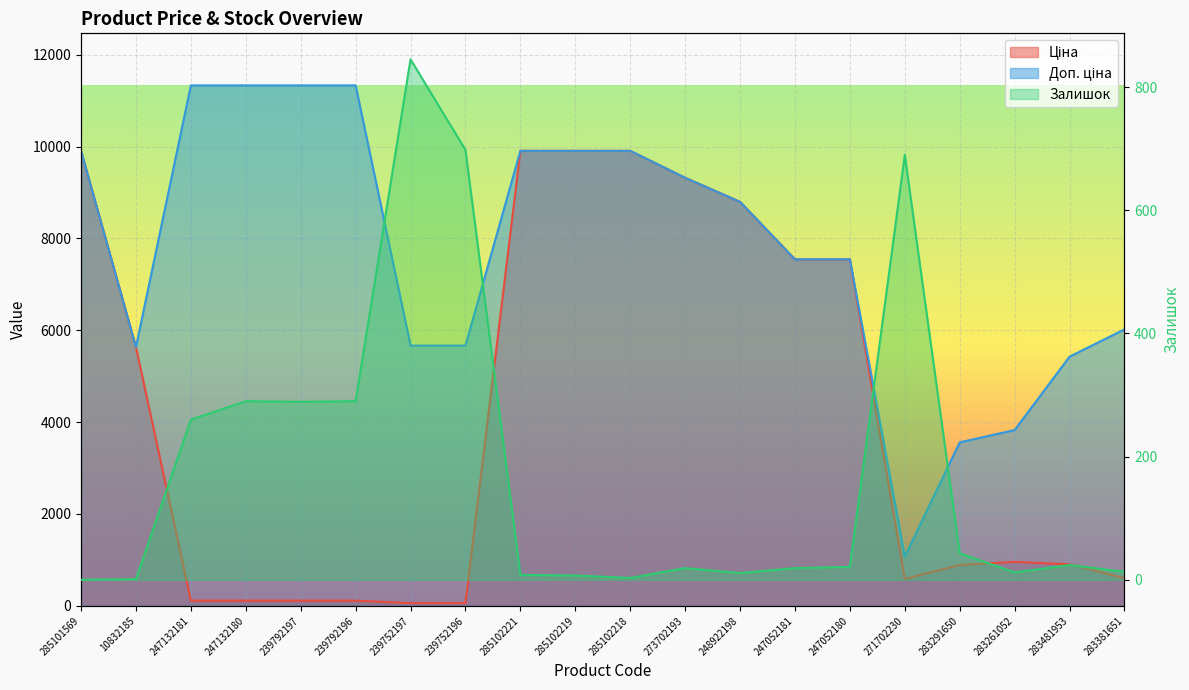

At 283481953, list the series in order from smallest to largest.

Залишок, Ціна, Доп. ціна